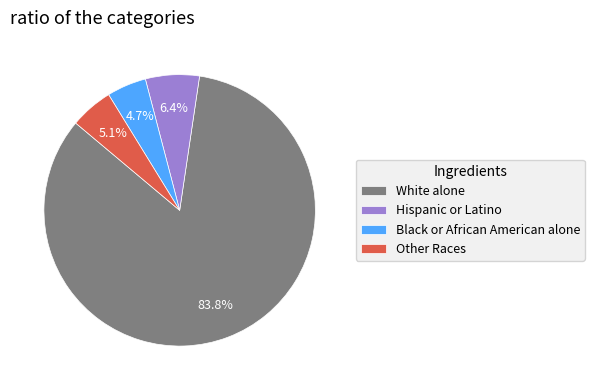

How many slices are in this pie chart?

4